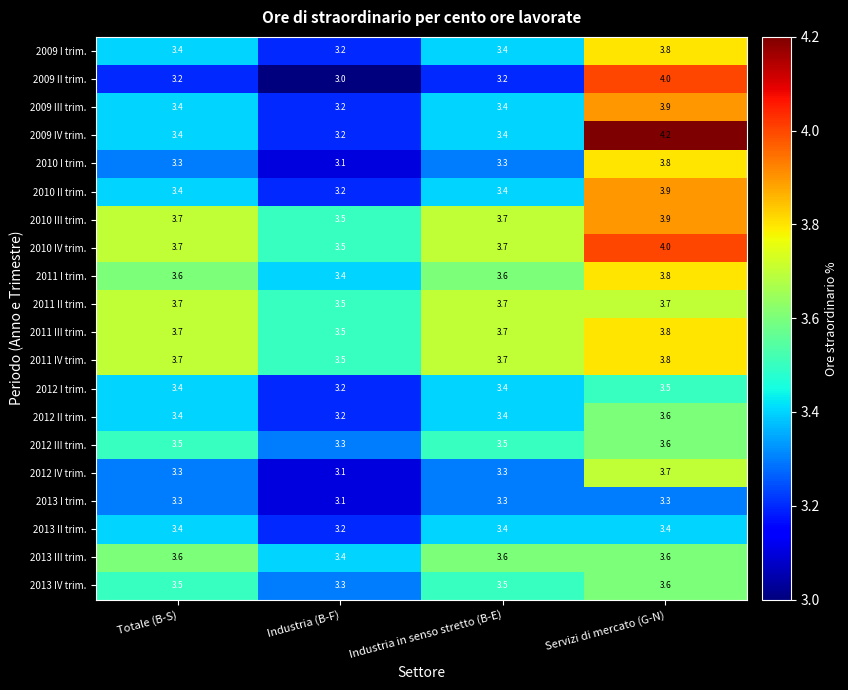

Which series has the largest total across all categories?

2010 IV trim.